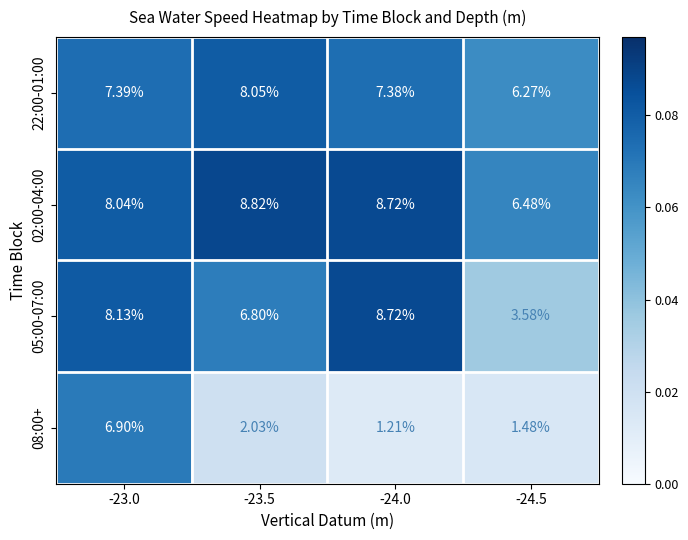

Which series changed the most between -23.0 and -24.5?

08:00+